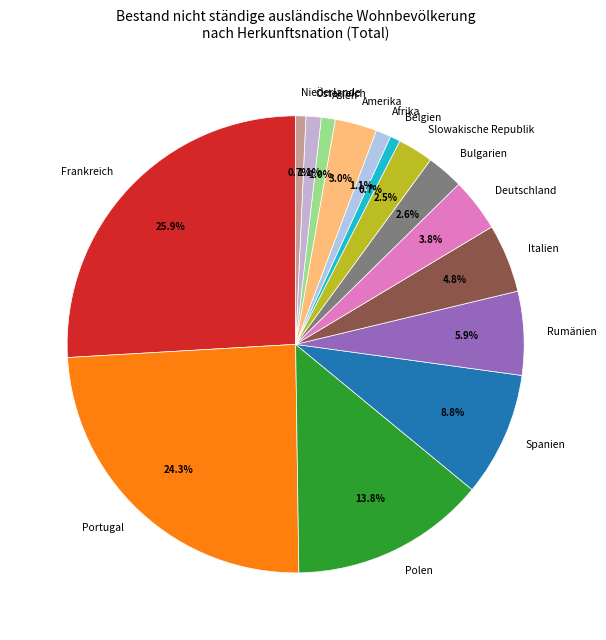

Count the number of slices in the pie.

15